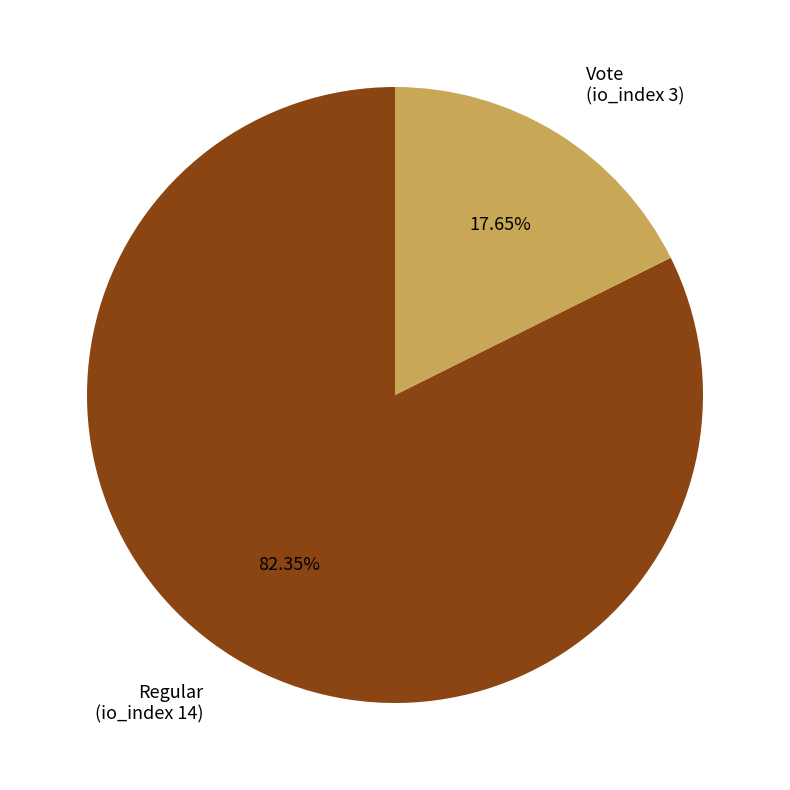

To the nearest percent, what is the difference between the largest and smallest slice percentages?

65%